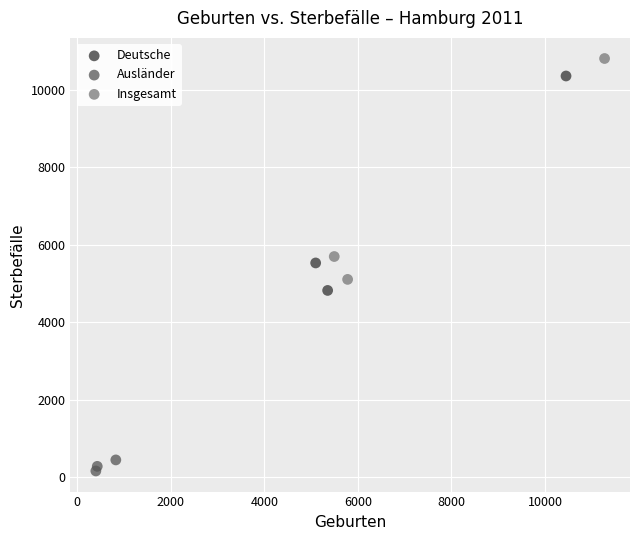

Which series has the widest spread of Y values?

Insgesamt